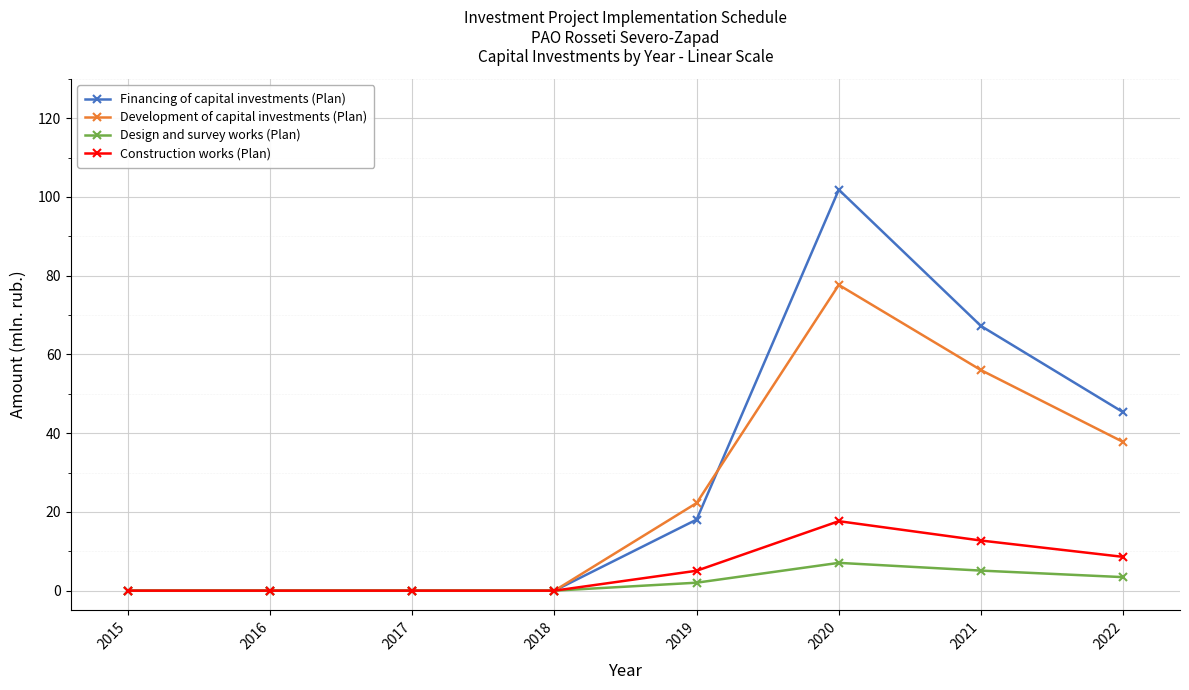

True or false: Development of capital investments (Plan) has a value of 37.8 at 2022.

True